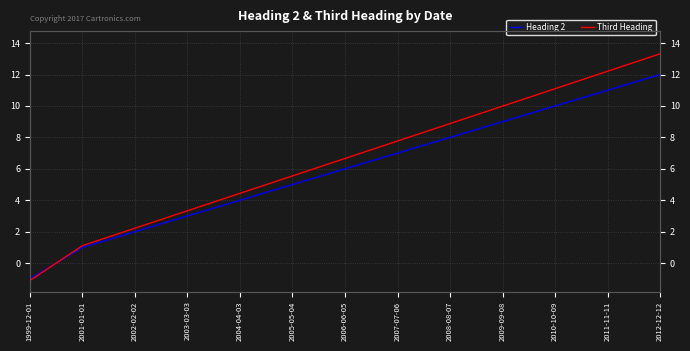

How many data points in Heading 2 are above 6?

6